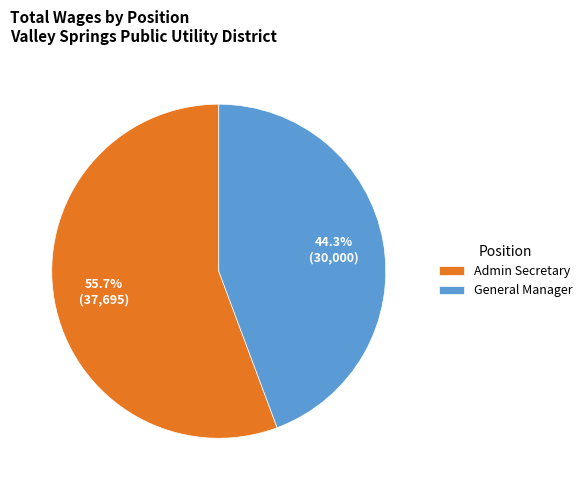

How many slices are in this pie chart?

2